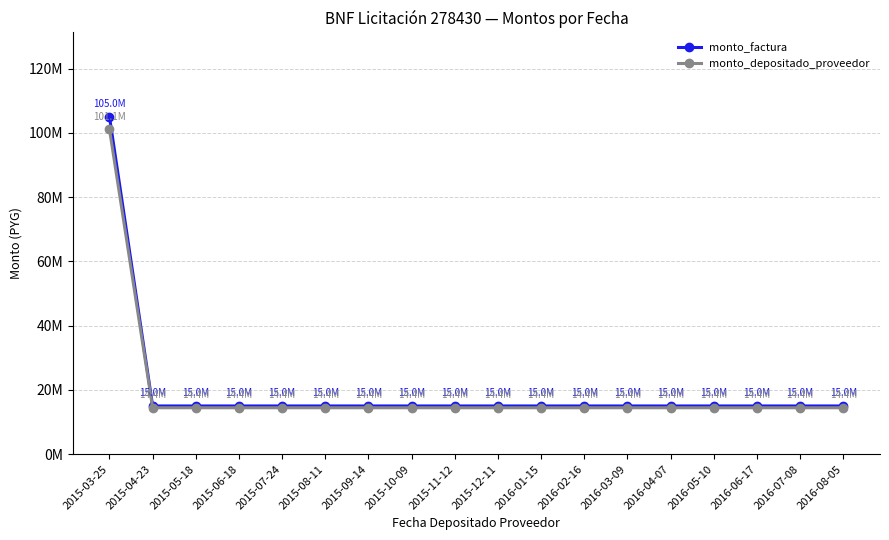

Is it true that monto_depositado_proveedor equals 19534544 at 2015-07-24?

False